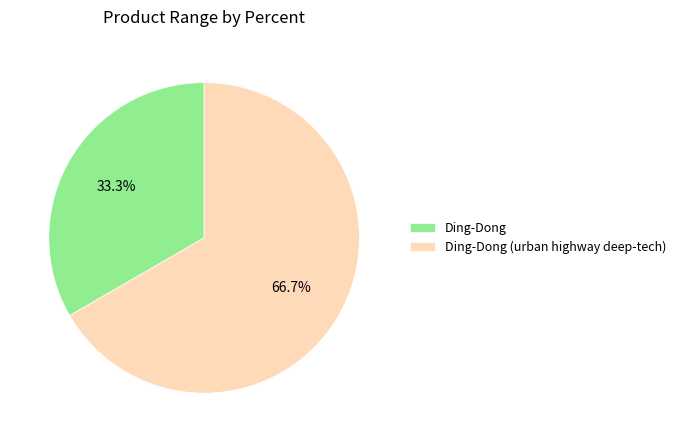

To the nearest percent, what portion does Ding-Dong (urban highway deep-tech) represent?

67%